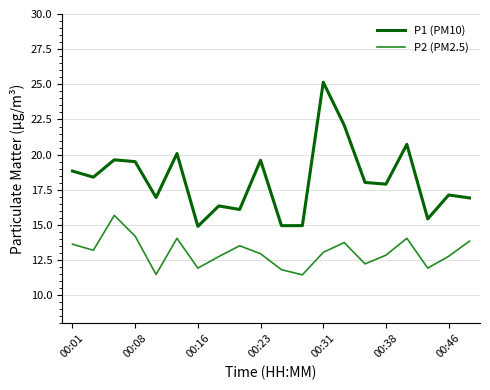

Is this an area chart (filled region under the line)?

No